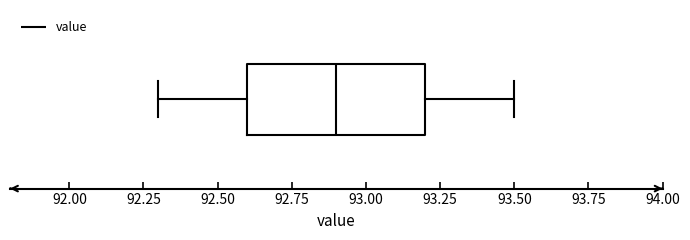

Read this box plot against the x-axis: the position of the median line, the range covered by the box, and the ends of both whiskers. The values are not printed on the chart, so give them approximately, as read against the axis.

median 92.9, box 92.6 to 93.2, whiskers 92.3 to 93.5